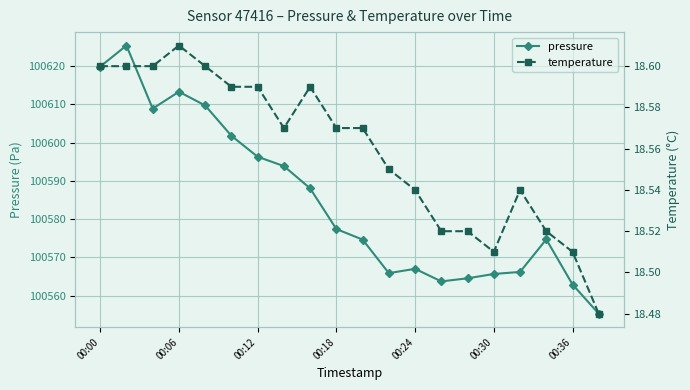

What is the minimum value shown in the chart?

18.5